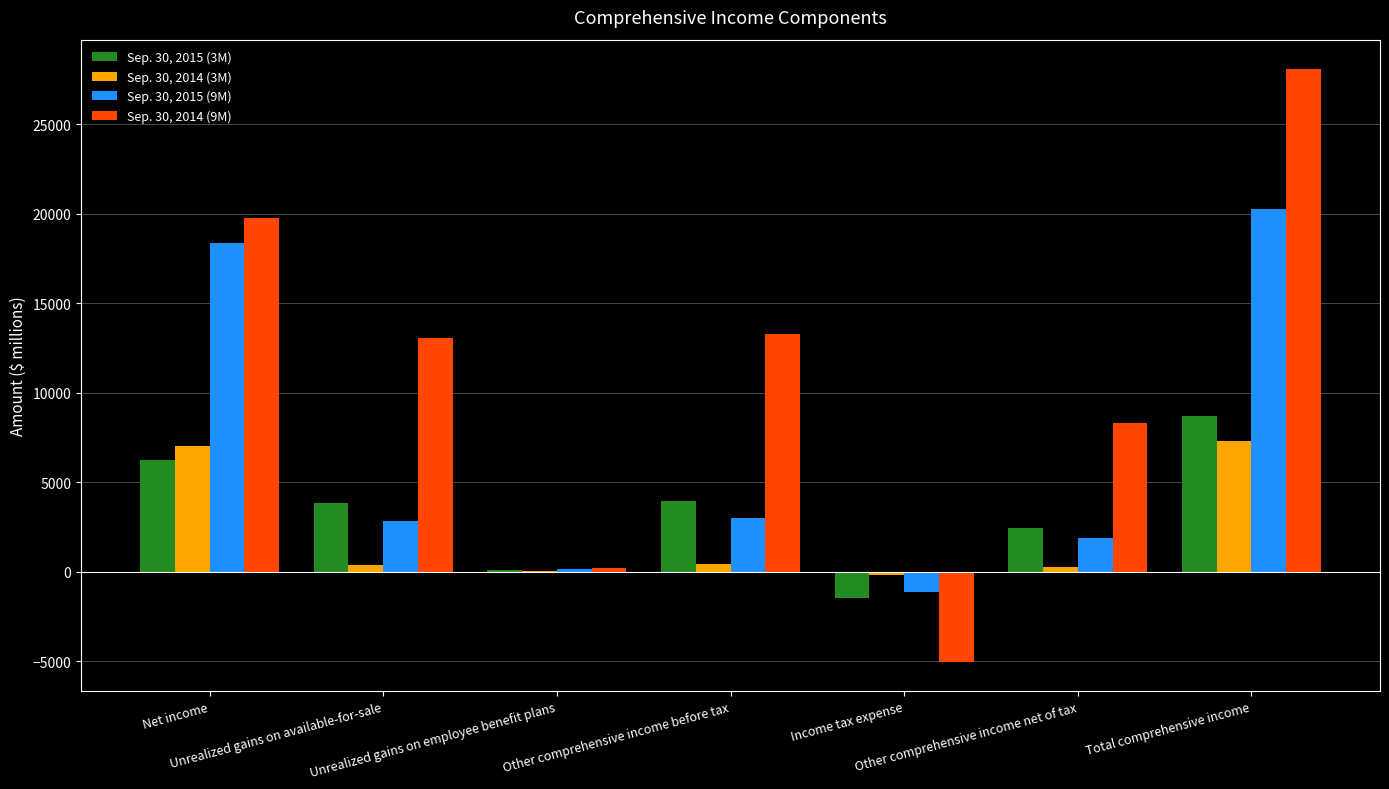

How many Sep. 30, 2015 (3M) values are between 81 and 6259?

5